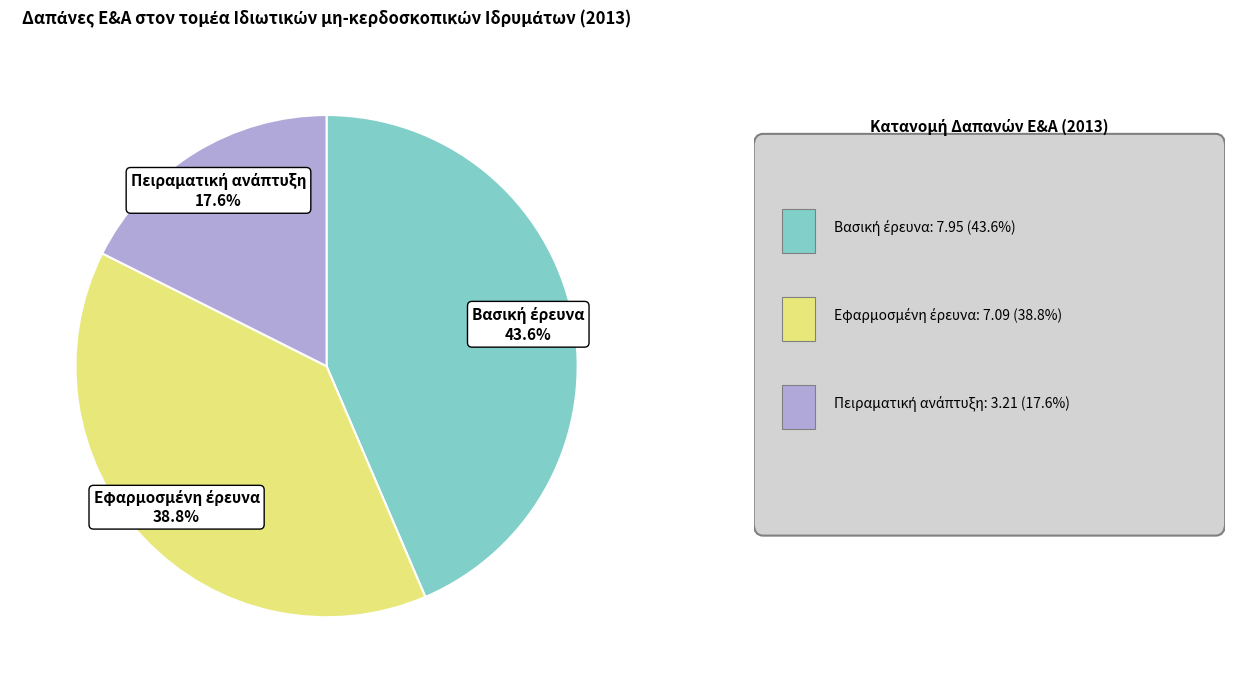

Is there a majority slice in this chart?

No